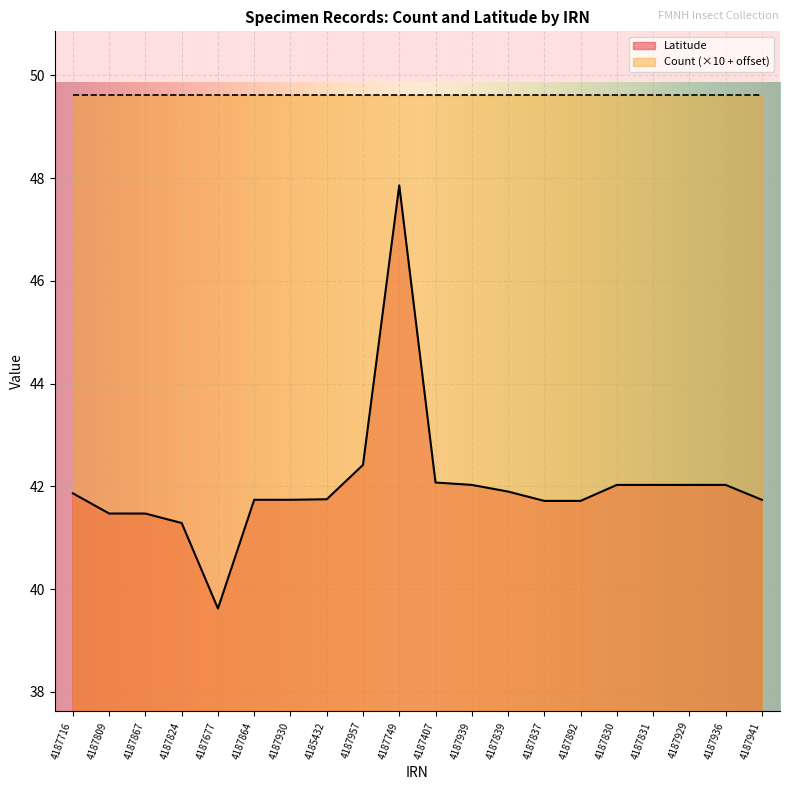

Which category has the highest value across all series?

4187749